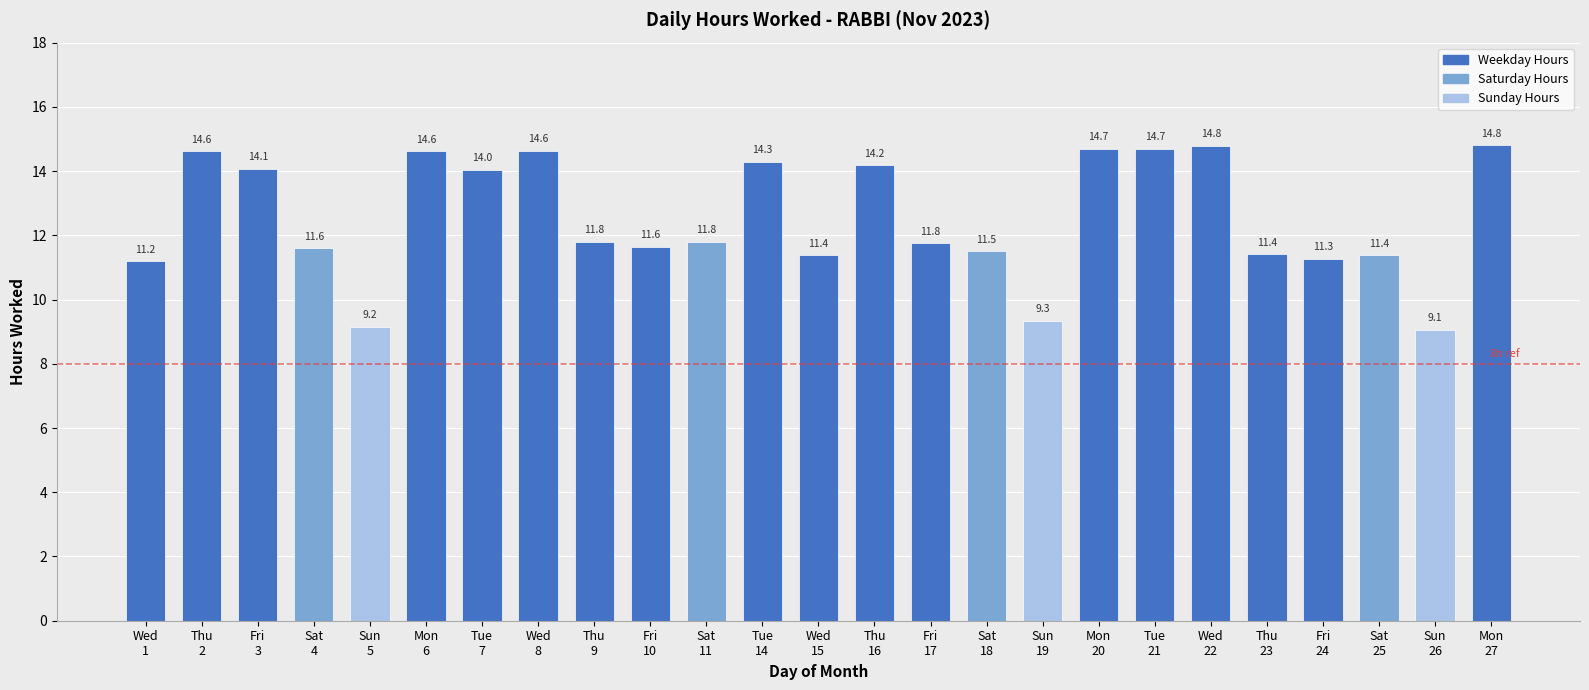

How many data points are less than 11?

3